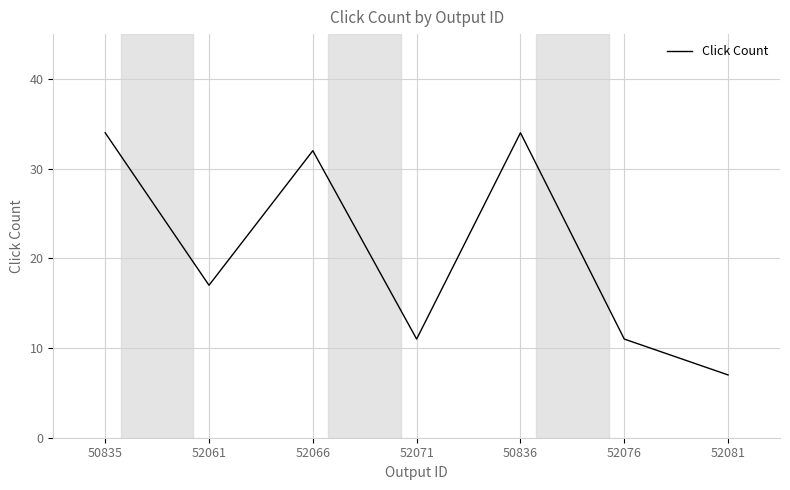

Reading right to left, transcribe all the data shown in this chart.

7	11	34	11	32	17	34